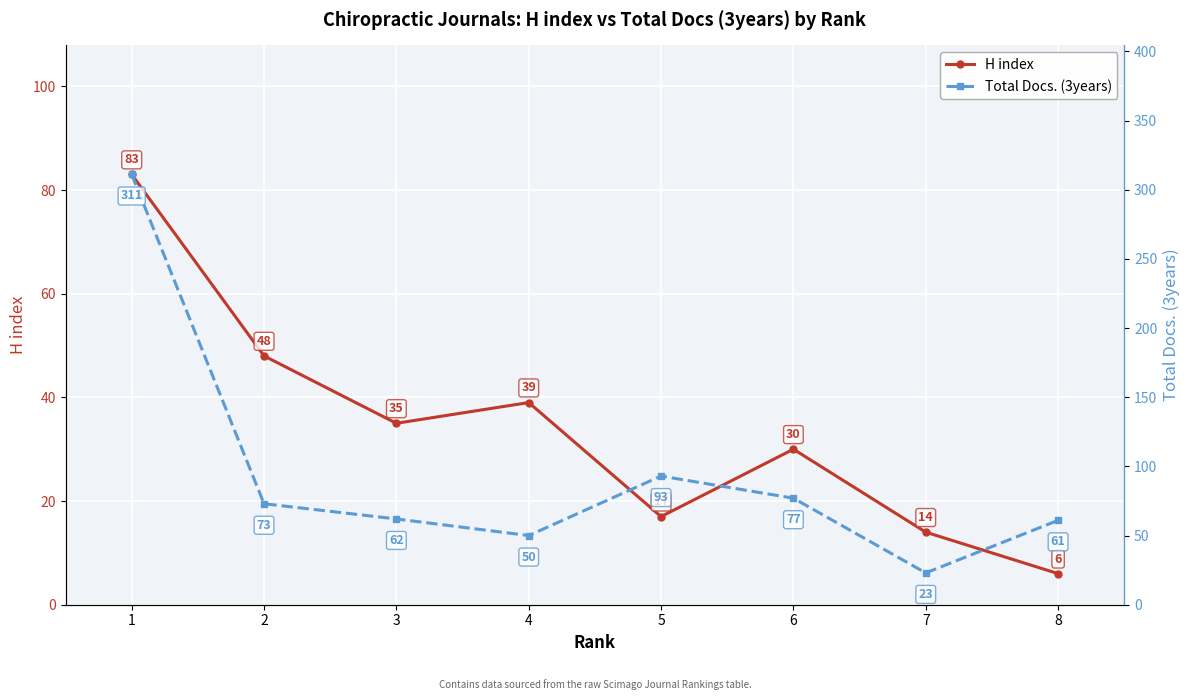

Reading left to right, extract all data points from this chart.

H index: 1=83	2=48	3=35	4=39	5=17	6=30	7=14	8=6
Total Docs. (3years): 1=311	2=73	3=62	4=50	5=93	6=77	7=23	8=61